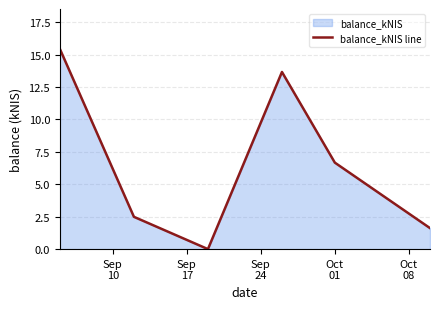

What is the maximum value shown in the chart?

15.4